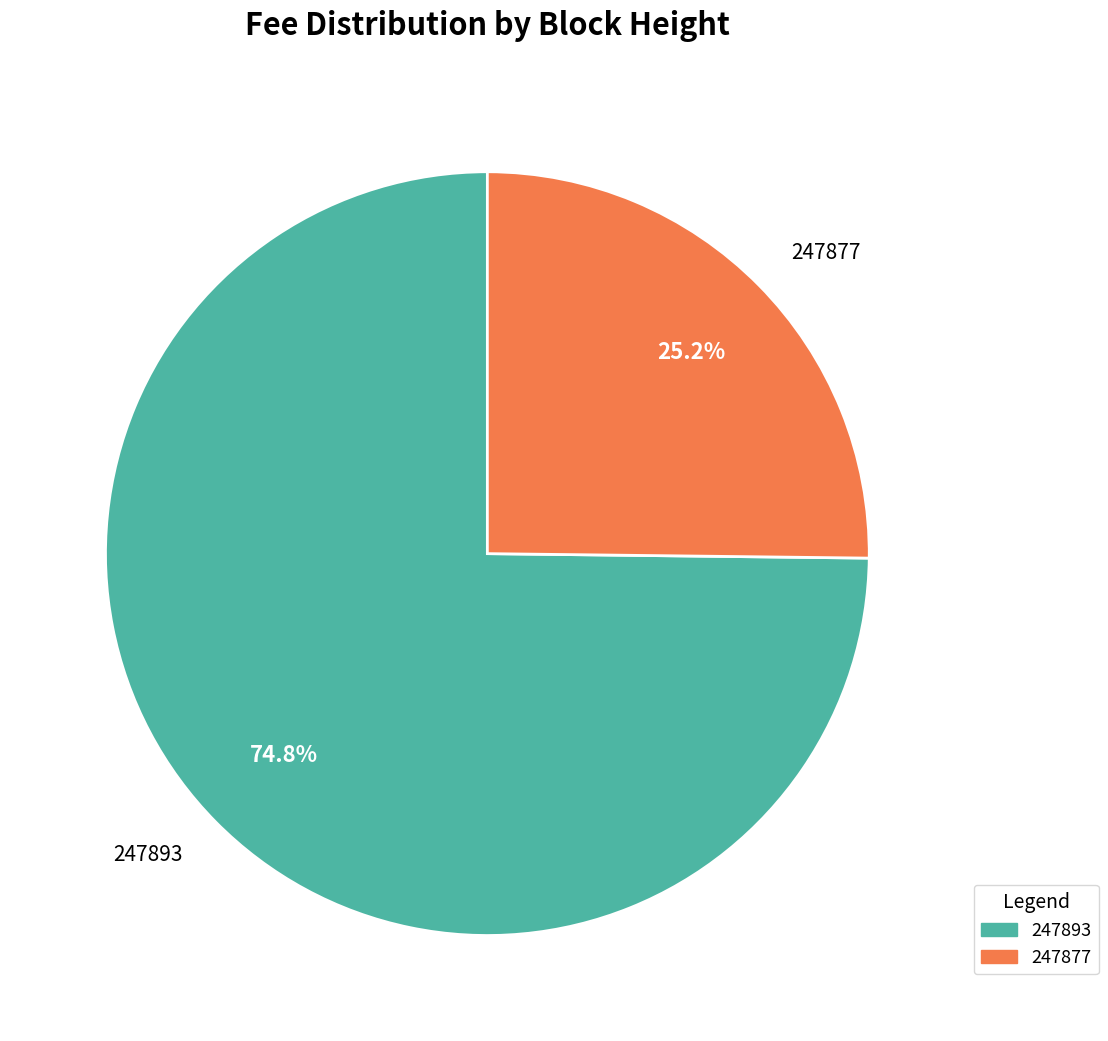

True or false: 247877 accounts for 35% of the total.

False